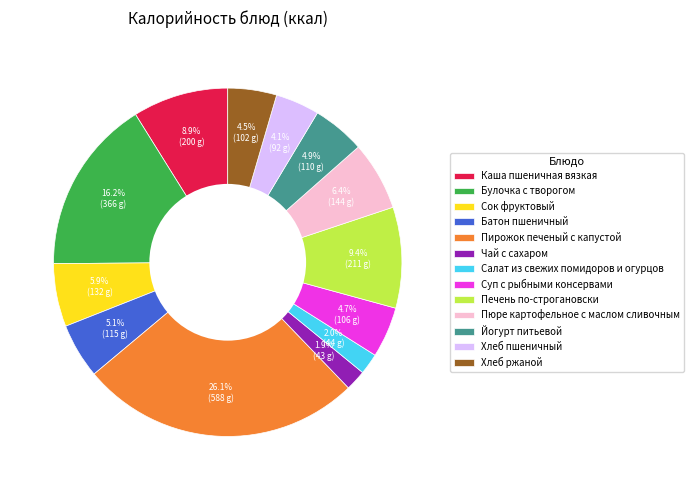

What is the ratio of the value at Булочка с творогом to the value at Пюре картофельное с маслом сливочным?

2.5